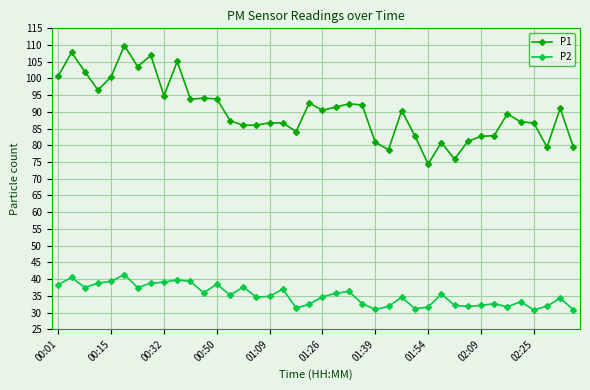

How many data points in P1 are above 90?

20